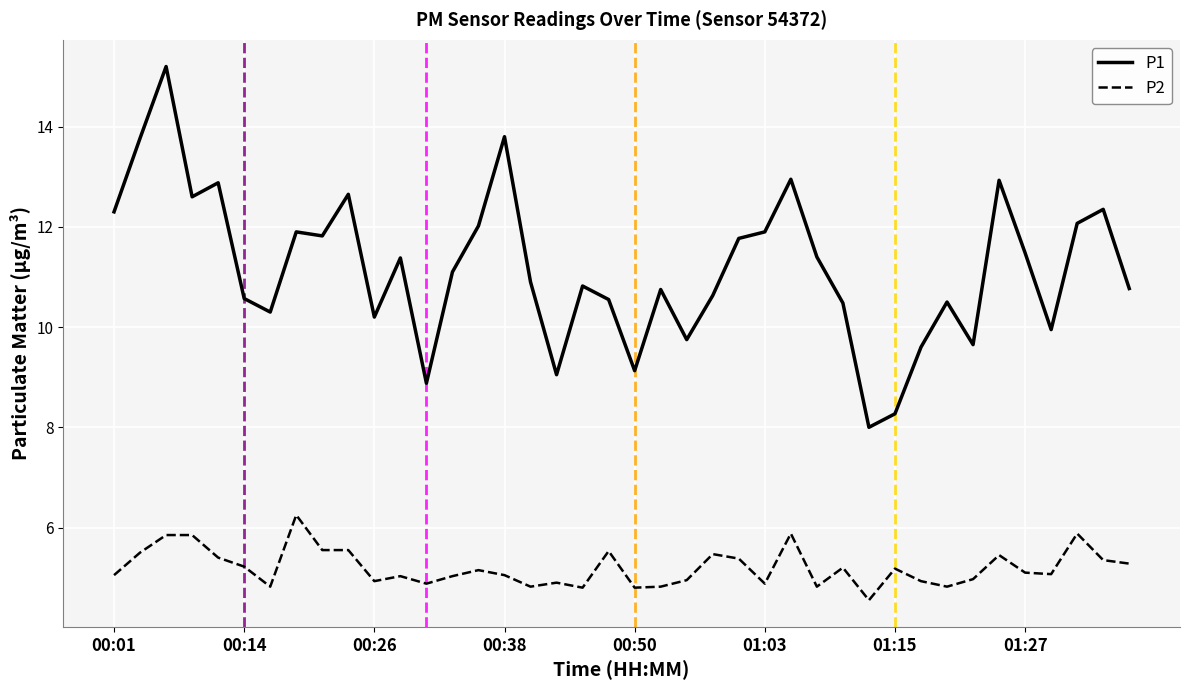

Does the chart have visible grid lines?

Yes